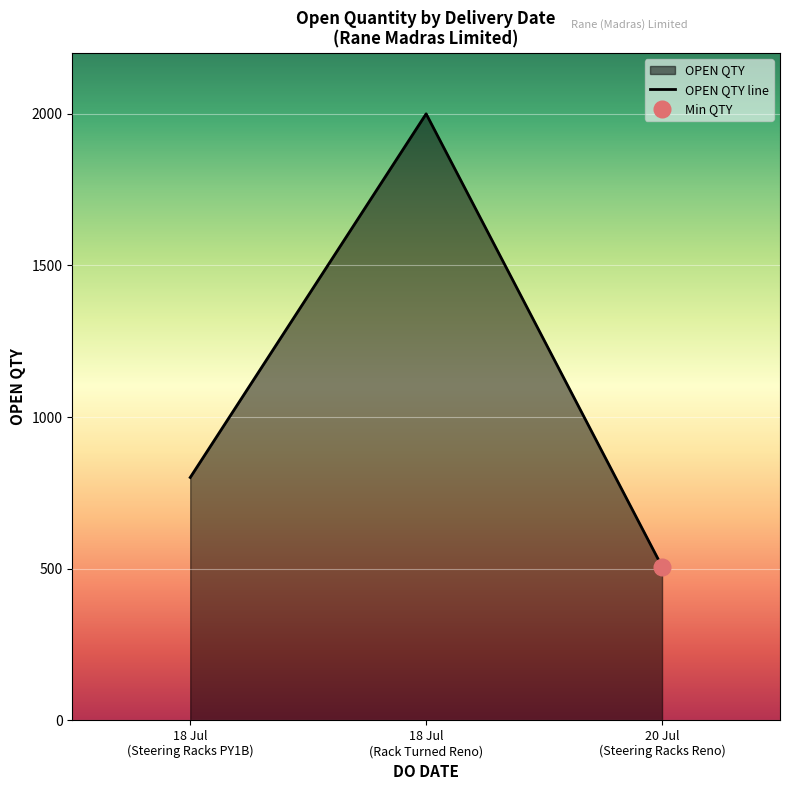

What is the label of the 1st point from the left?

18 Jul
(Steering Racks PY1B)